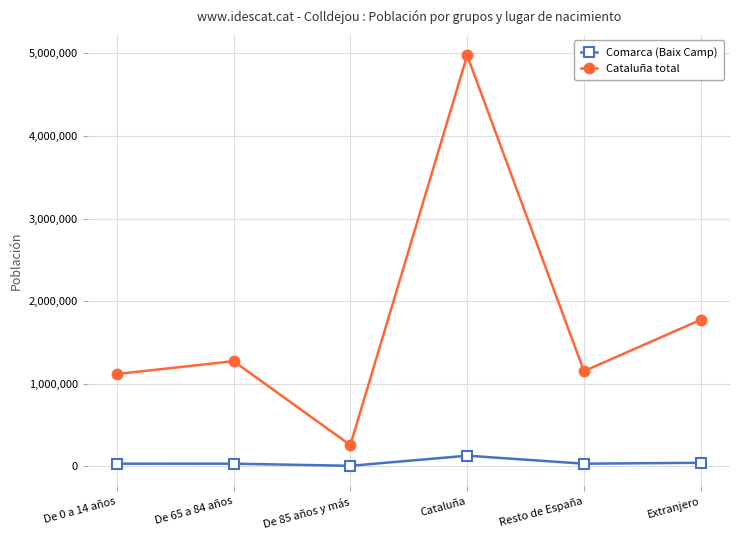

What is the sum of the Cataluña total values at De 0 a 14 años and Cataluña?

6092740